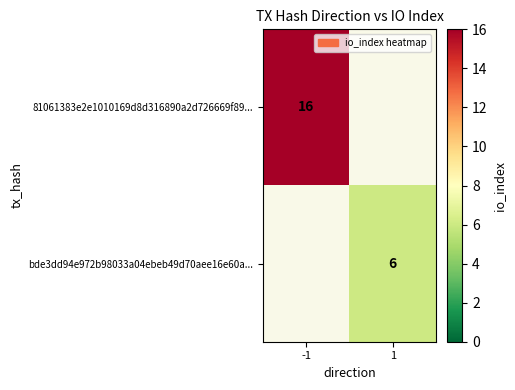

True or false: 81061383e2e1010169d8d316890a2d726669f89... has a value of 16 at -1.

True